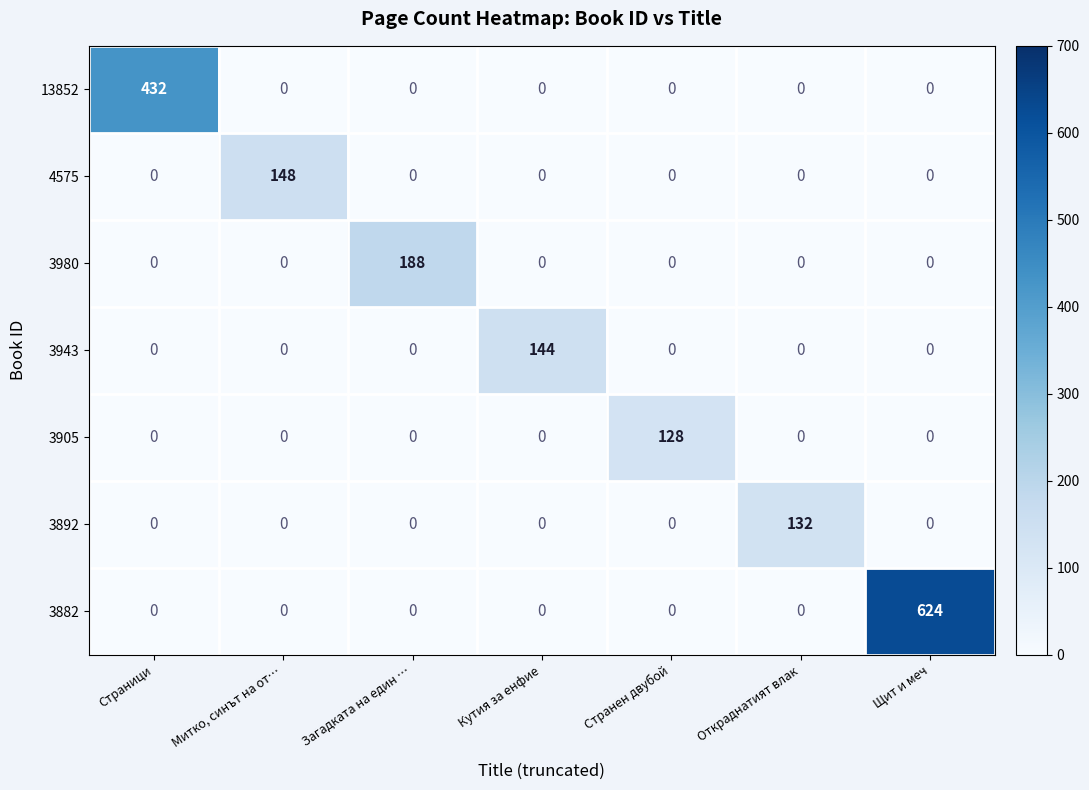

What is the greatest value displayed?

624